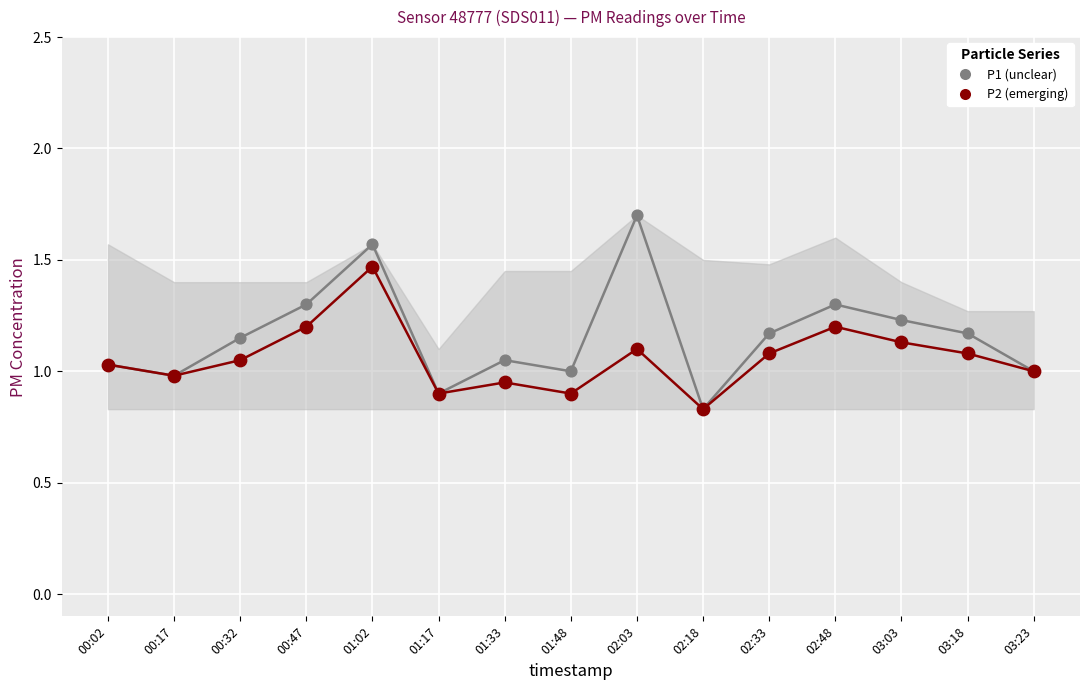

At which category is the sum across all series the highest?

01:02